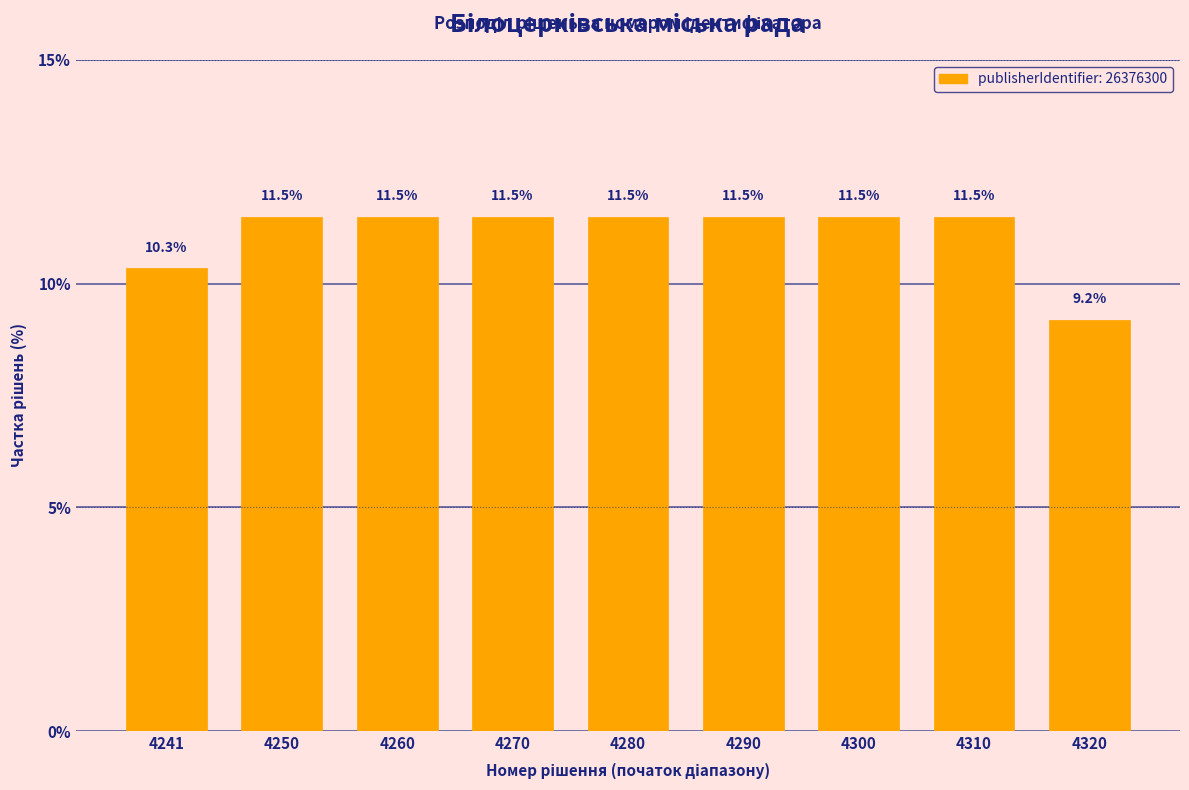

Reading left to right, list all the values displayed in this chart.

10.3	11.5	11.5	11.5	11.5	11.5	11.5	11.5	9.2